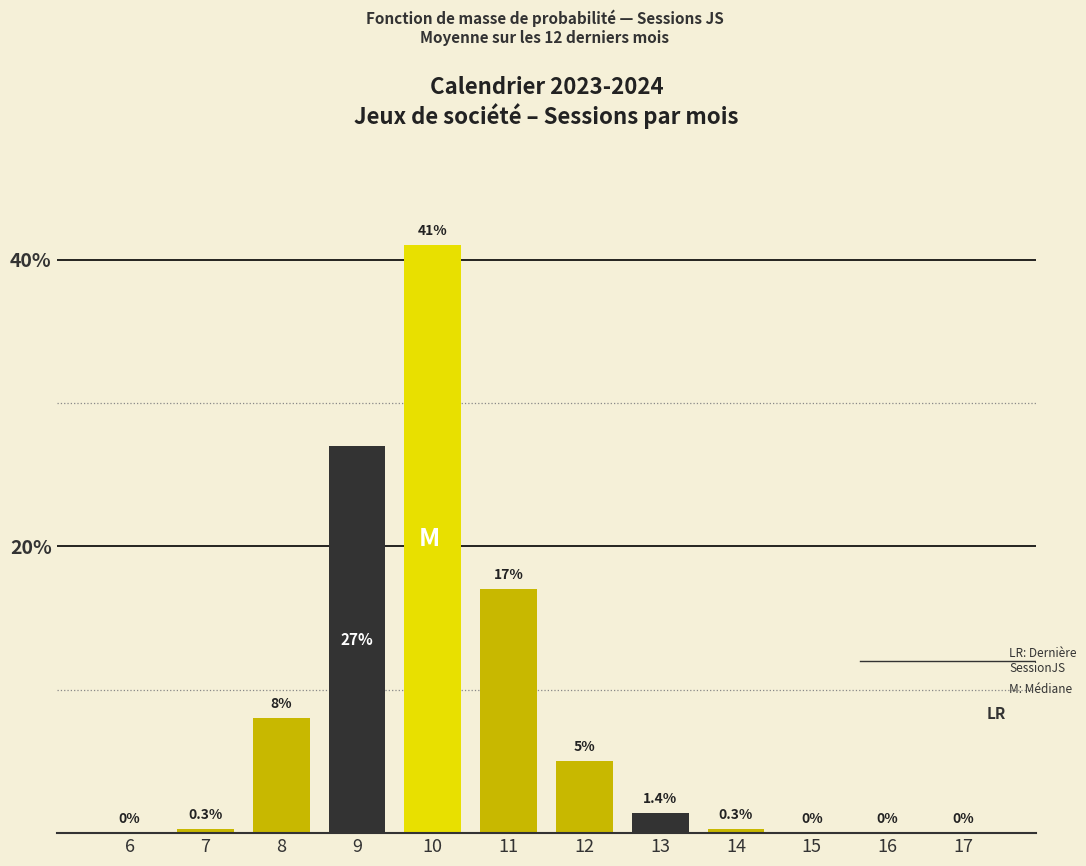

Reading right to left, extract all data points from this chart.

17=0.0	16=0.0	15=0.0	14=0.3	13=1.4	12=5.0	11=17.0	10=41.0	9=27.0	8=8.0	7=0.3	6=0.0